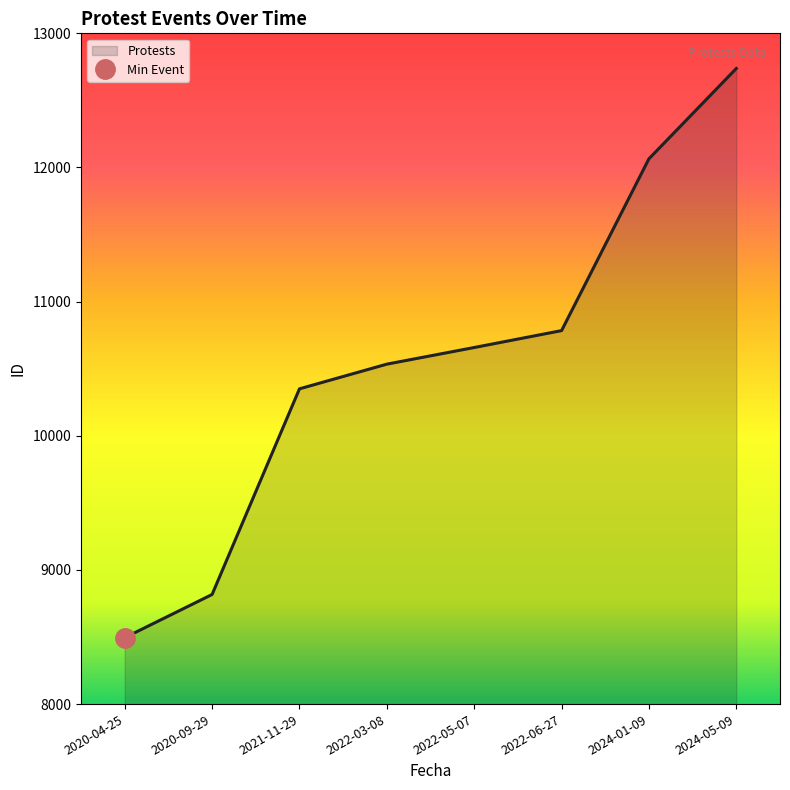

The value at 2022-03-08 is 10534. True or false?

True